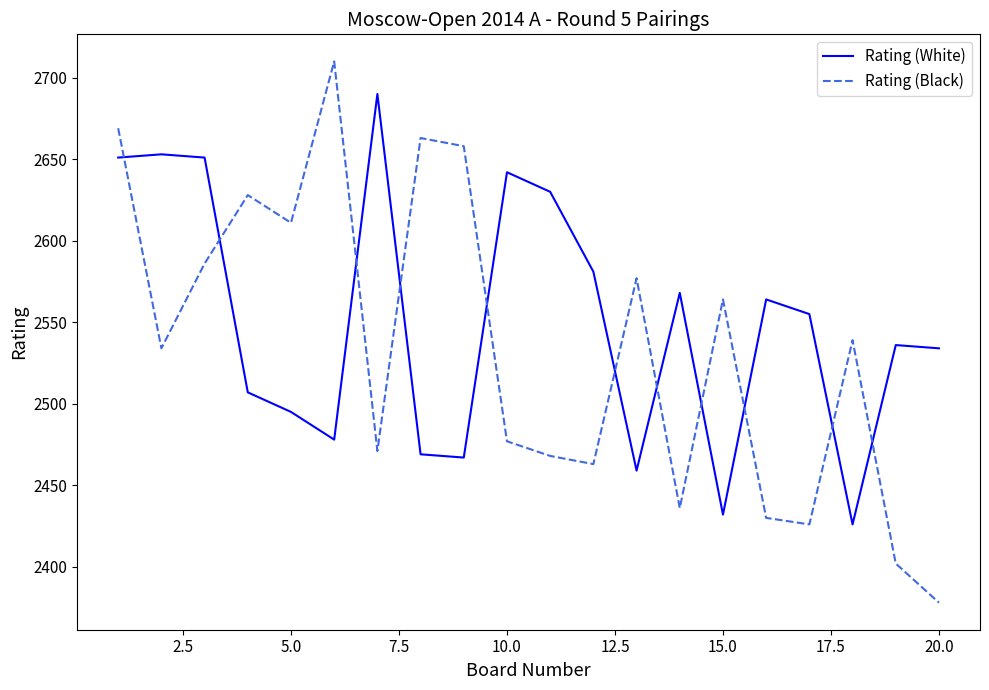

True or false: Rating (Black) and Rating (White) cross at least once.

True